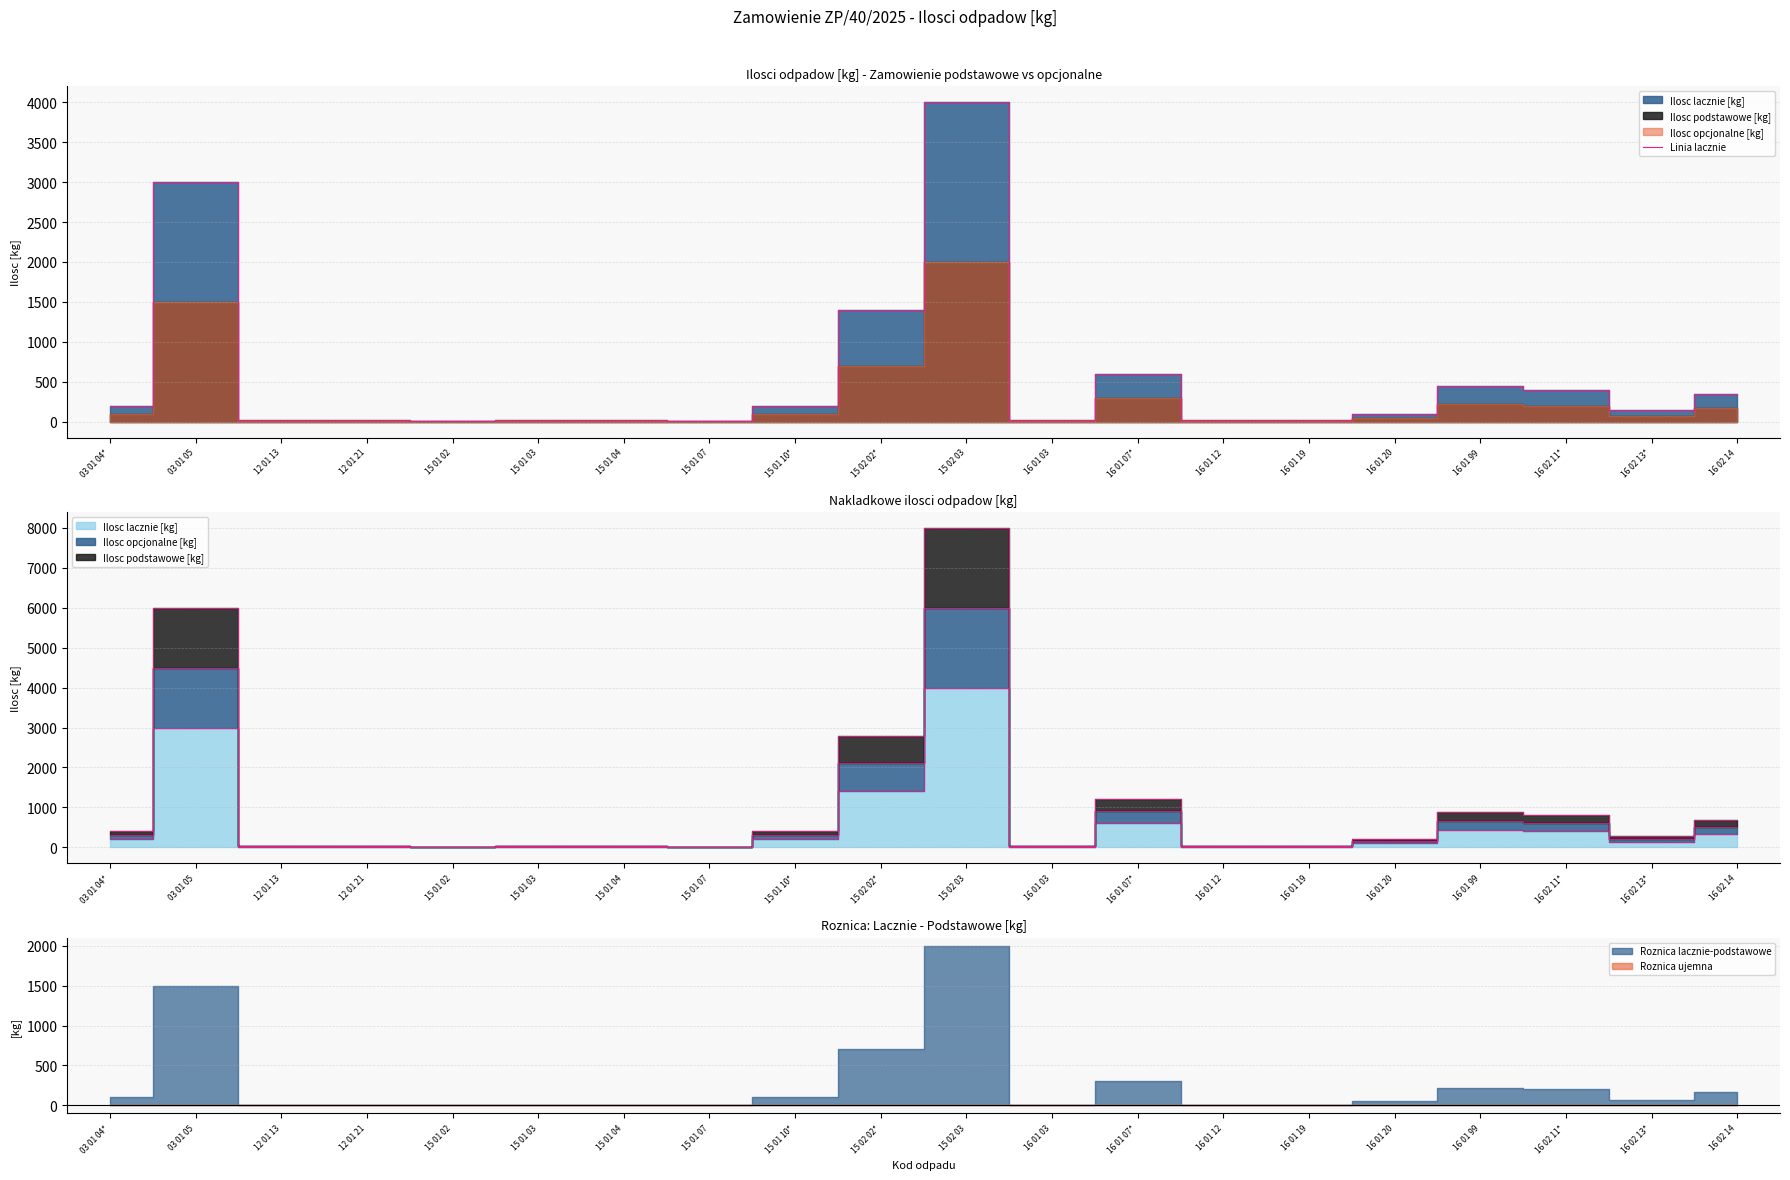

Between 15 02 03 and 15 01 04, which is larger?

15 02 03